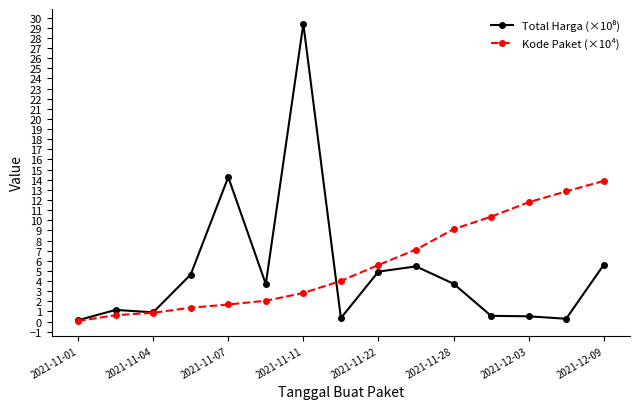

At how many categories does at least one series exceed 11?

5